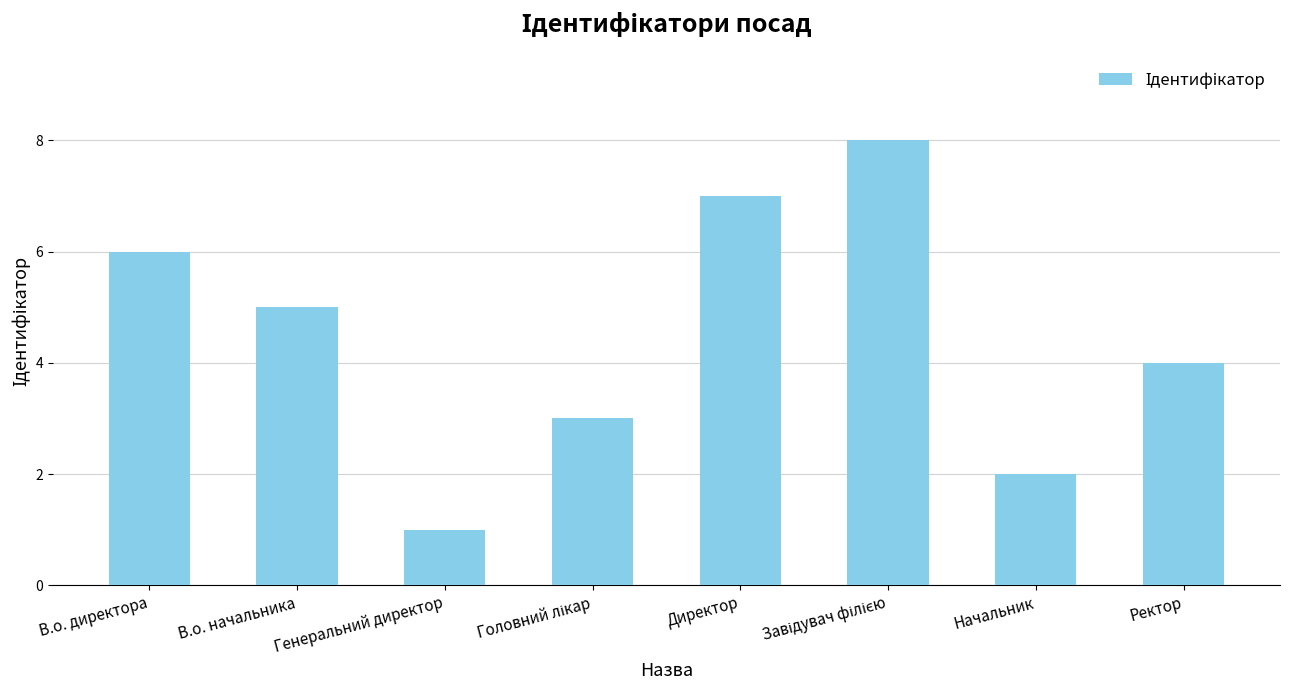

What is the label of the 6th bar from the right?

Генеральний директор